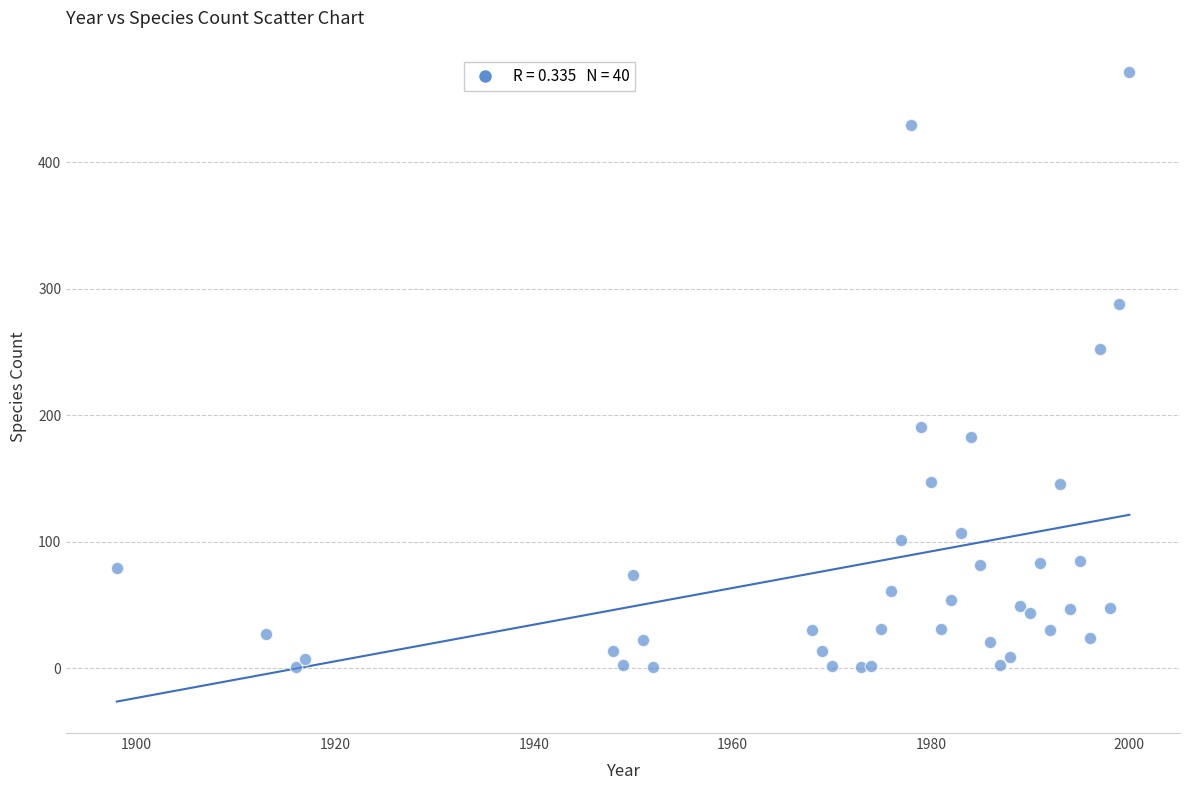

What Y value in the scatter plot is closest to 236?

252